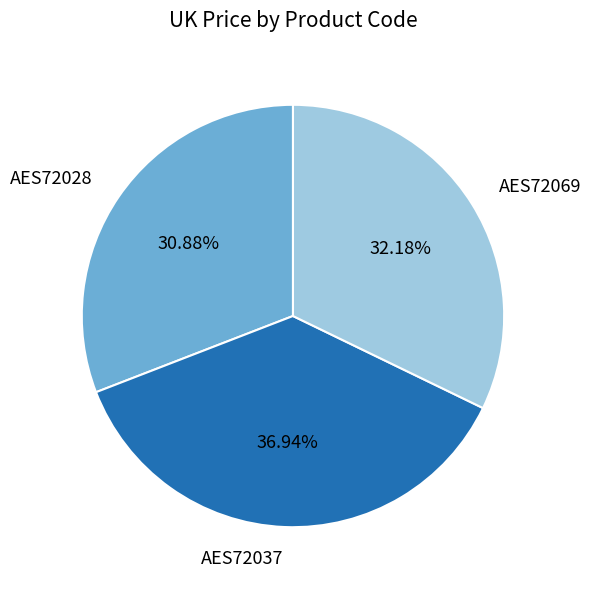

Which has a higher value, AES72028 or AES72069?

AES72069